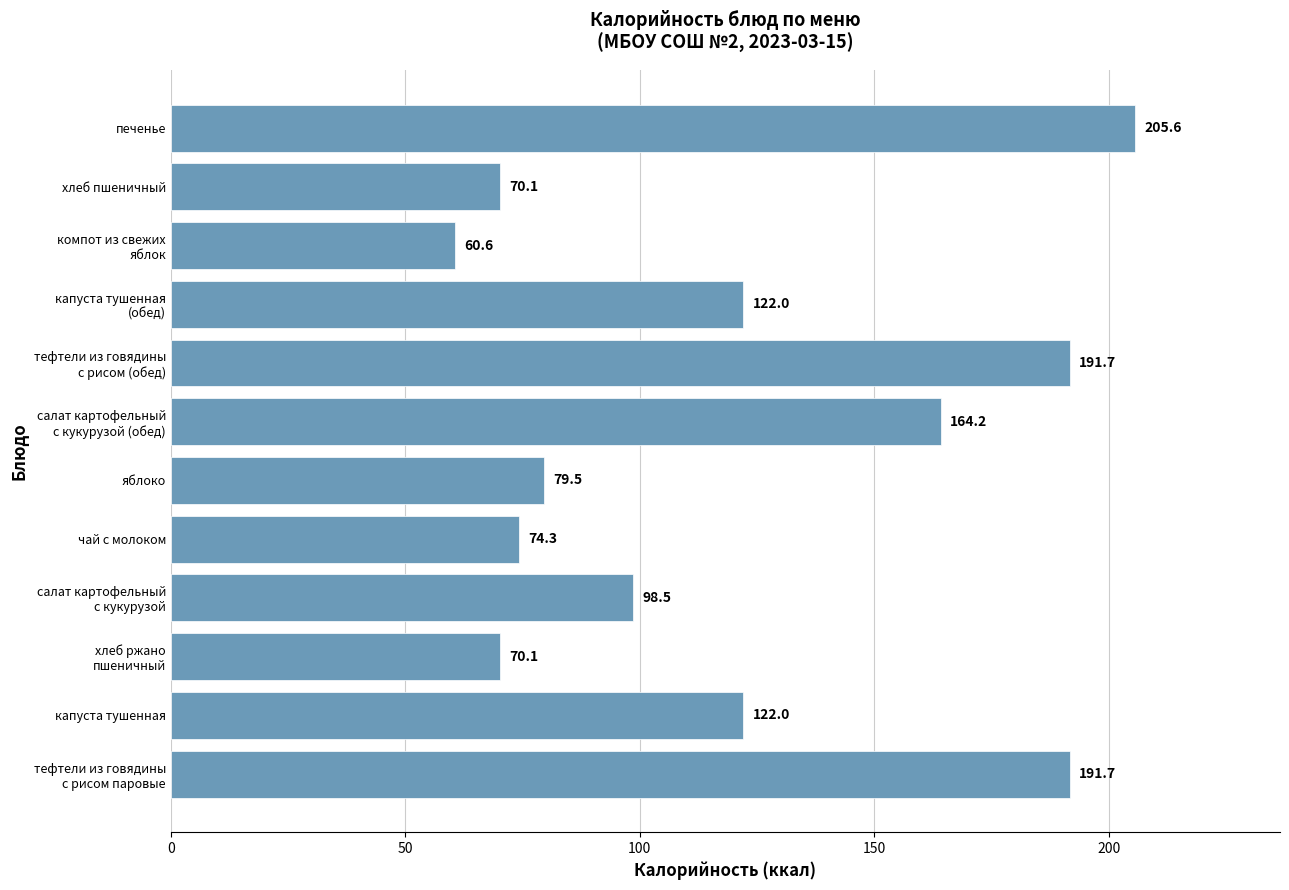

What is the difference between the second highest and second lowest values?

121.6